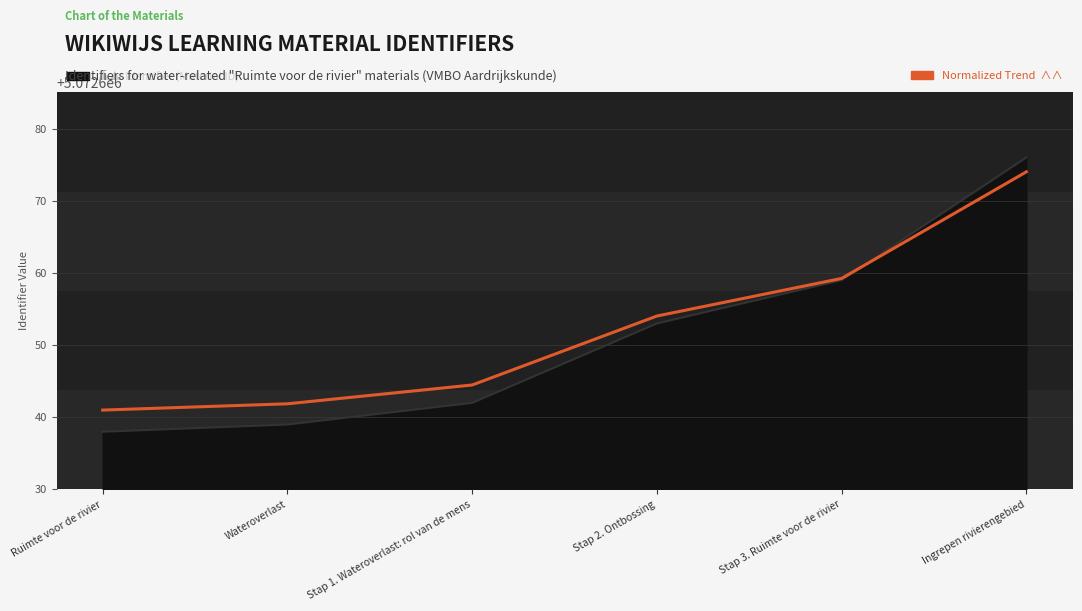

What is the smallest value displayed?

5072641.0